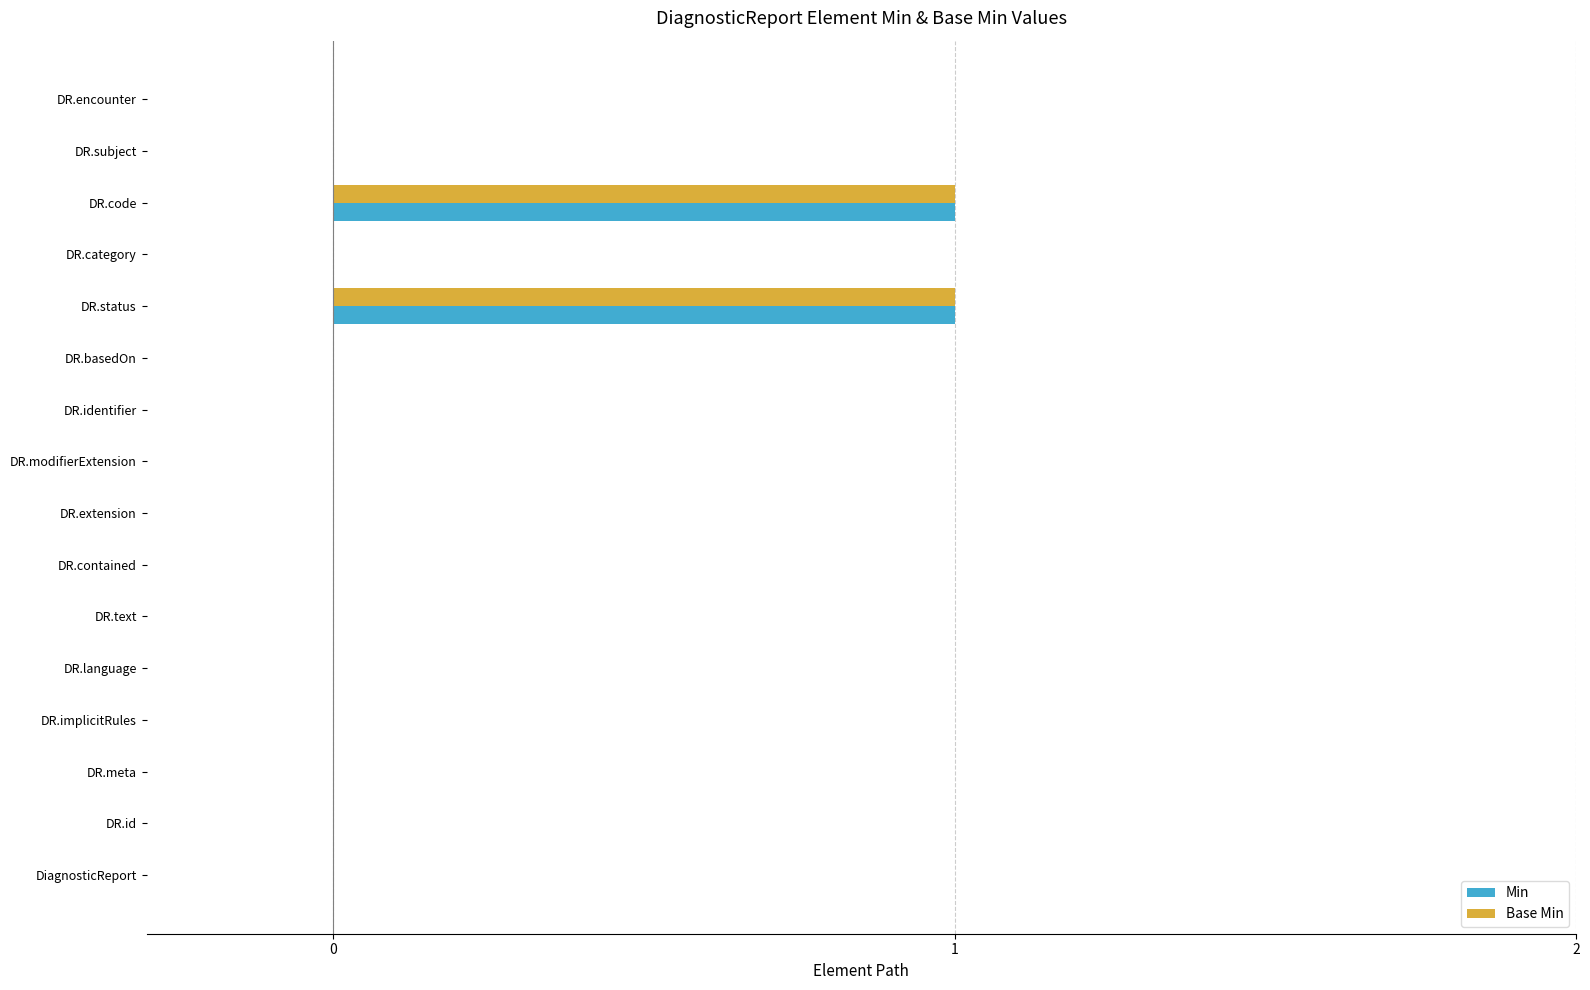

Is it true that Base Min equals 0 at DiagnosticReport?

True